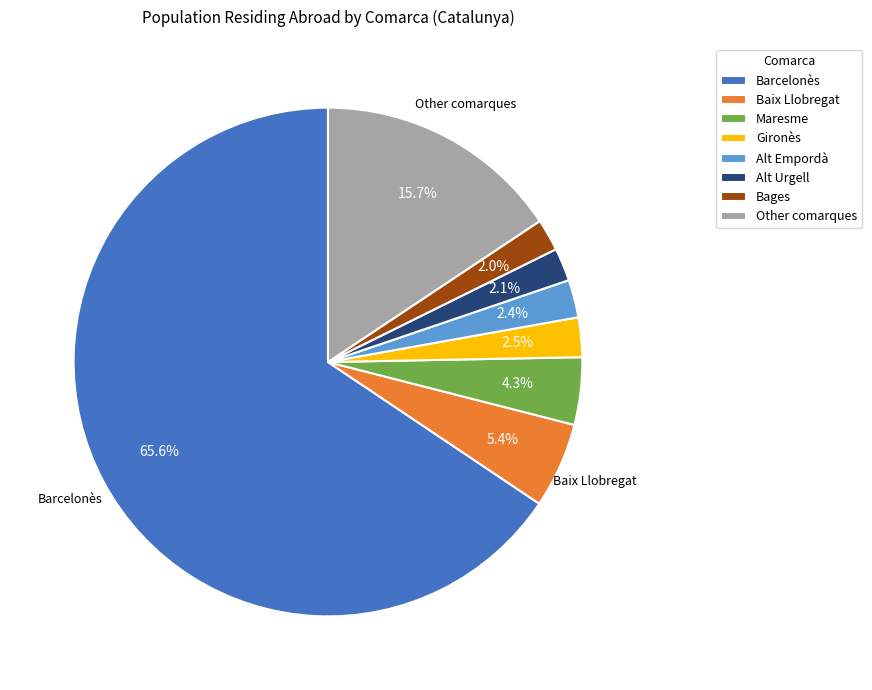

Which slice is the largest?

Barcelonès